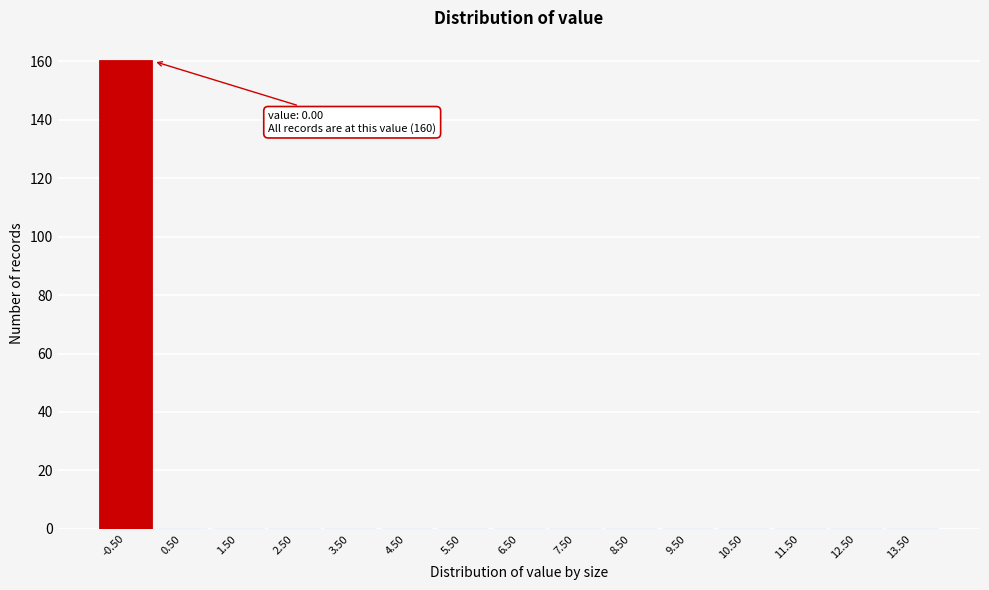

Reading left to right, what are all the values shown in this chart?

-0.50=160	0.50=0	1.50=0	2.50=0	3.50=0	4.50=0	5.50=0	6.50=0	7.50=0	8.50=0	9.50=0	10.50=0	11.50=0	12.50=0	13.50=0